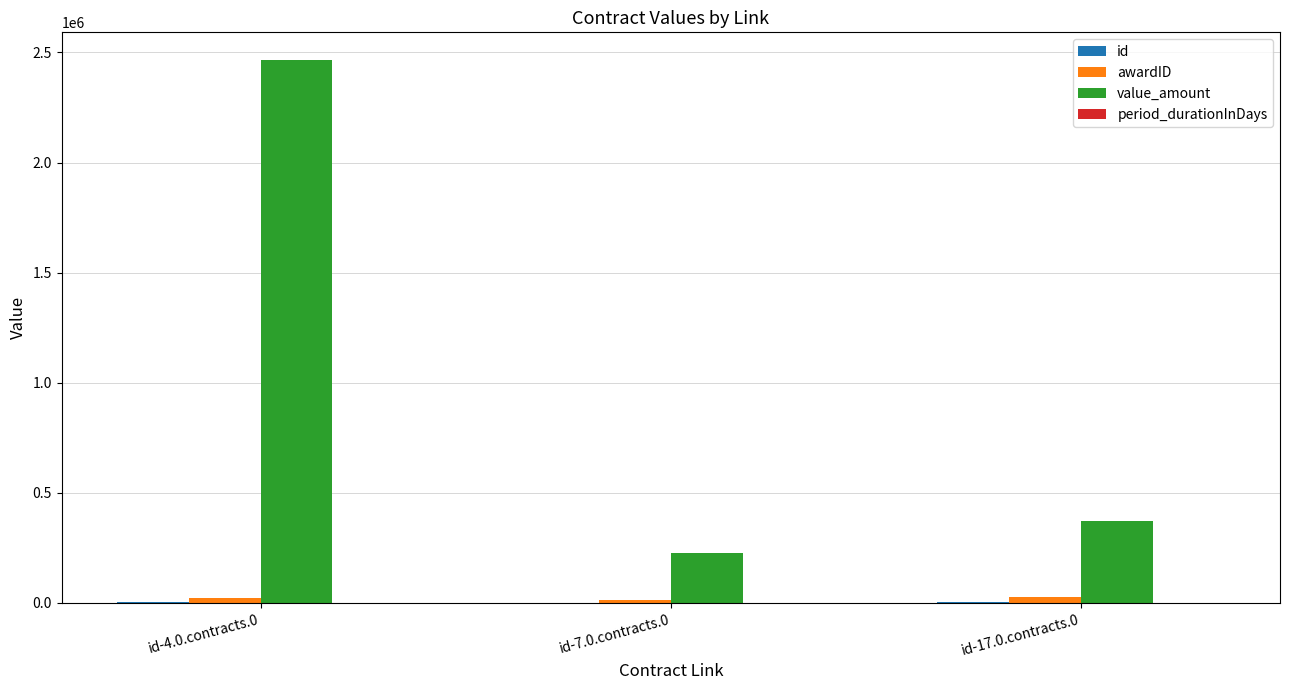

Which series has the largest total across all categories?

value_amount